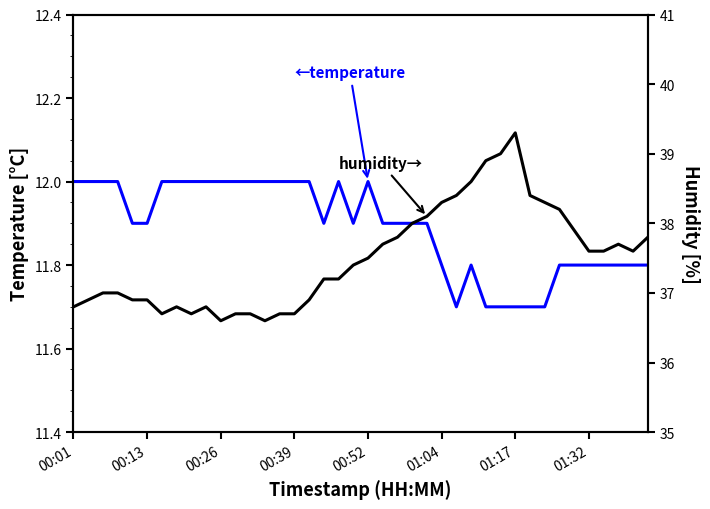

How many data points in humidity are less than 37?

15